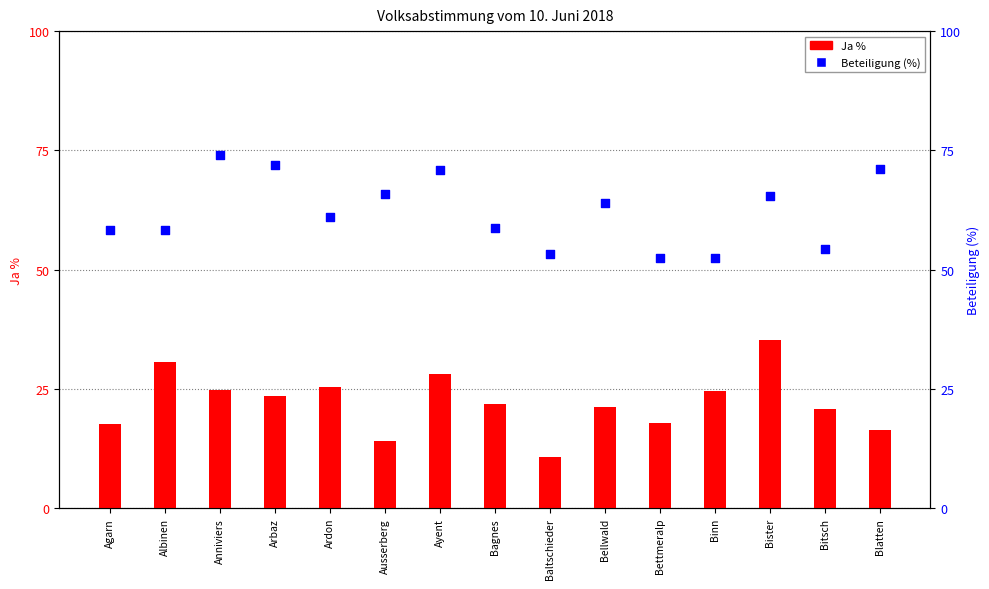

At which category is the sum across all series the highest?

Bister